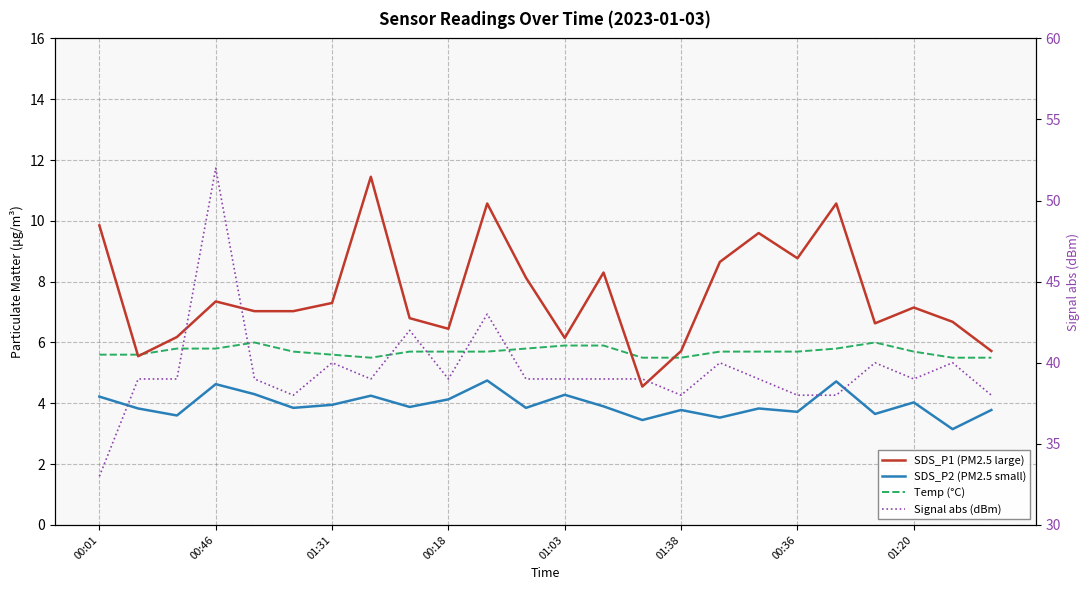

How many lines are shown in the chart?

4